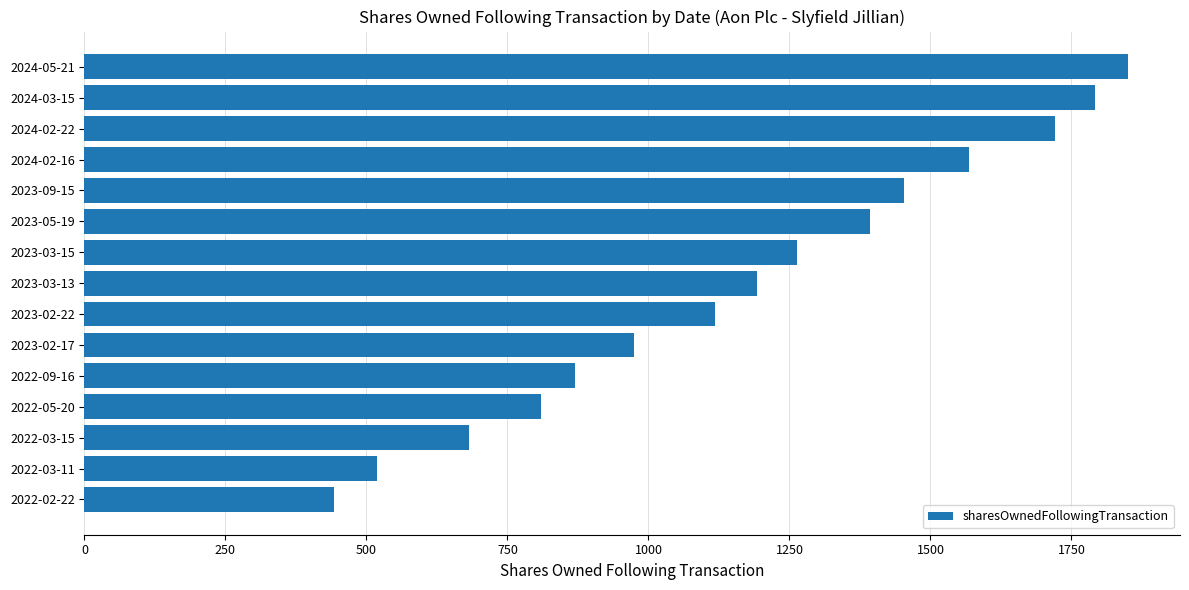

Rank the categories by value from highest to lowest.

2024-05-21, 2024-03-15, 2024-02-22, 2024-02-16, 2023-09-15, 2023-05-19, 2023-03-15, 2023-03-13, 2023-02-22, 2023-02-17, 2022-09-16, 2022-05-20, 2022-03-15, 2022-03-11, 2022-02-22